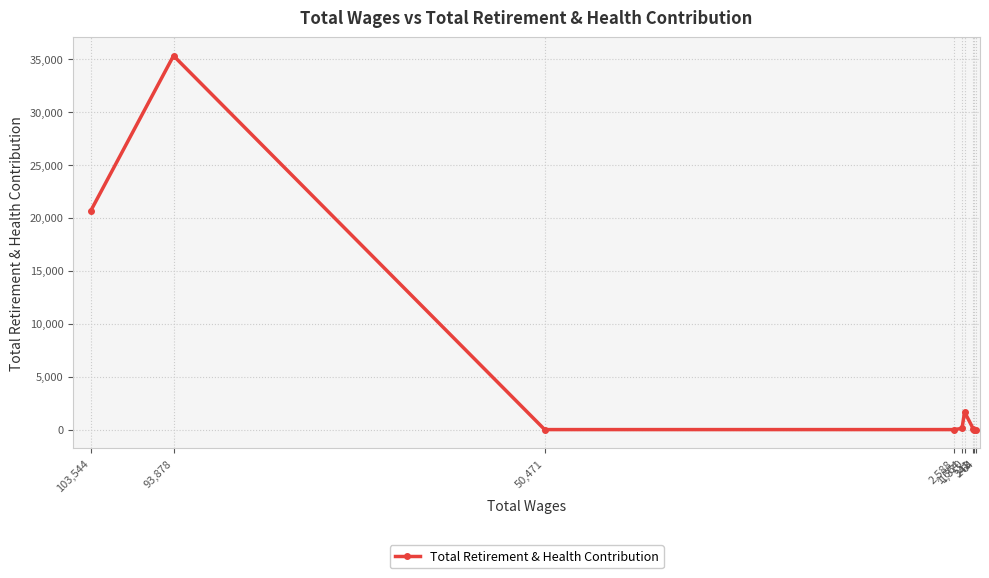

Reading left to right, what are all the values shown in this chart?

103,544=20662	93,878=35275	50,471=0	2,588=0	1,664=116	1,370=1668	341=50	248=0	64=0